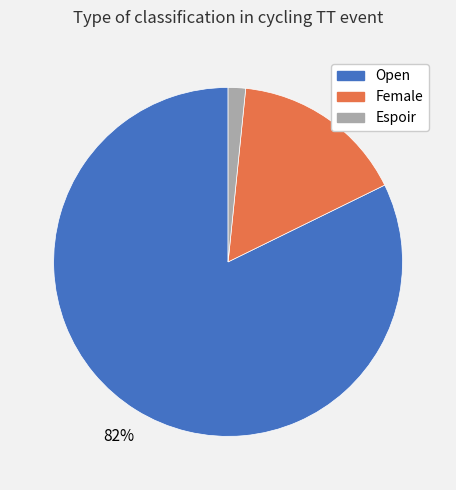

Is it true that Open is 68% of the pie?

False